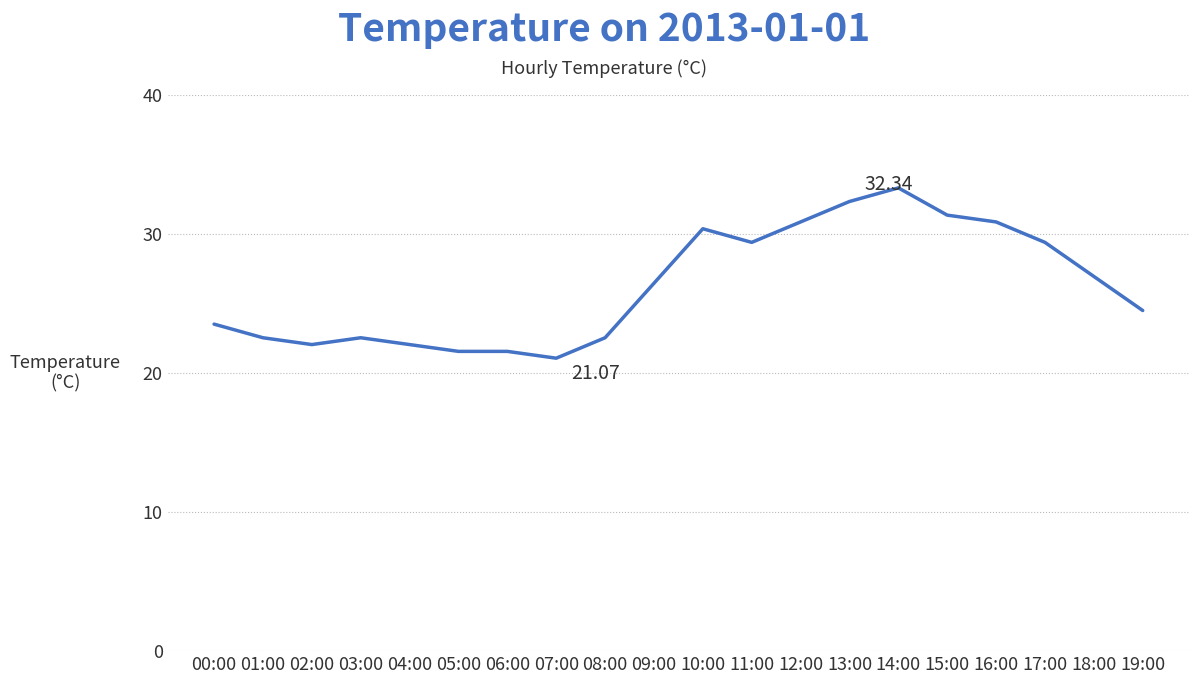

Approximately how many times larger is the value at 03:00 compared to 13:00?

0.7